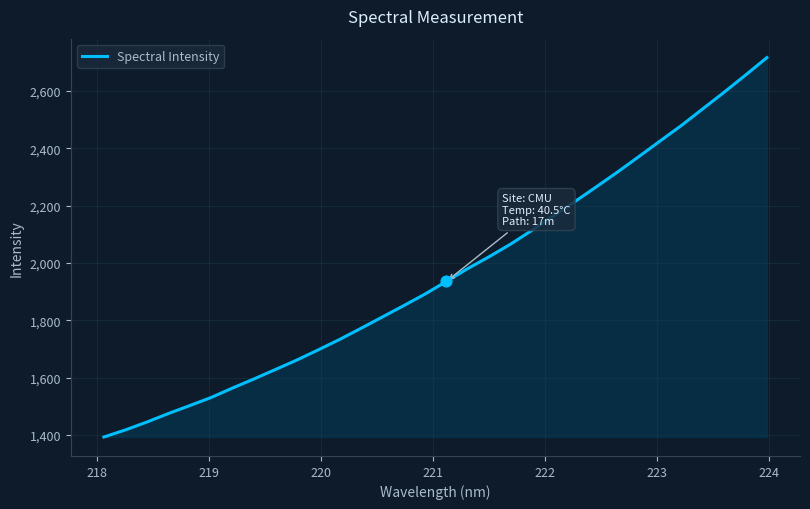

What is the minimum value shown in the chart?

1393.4